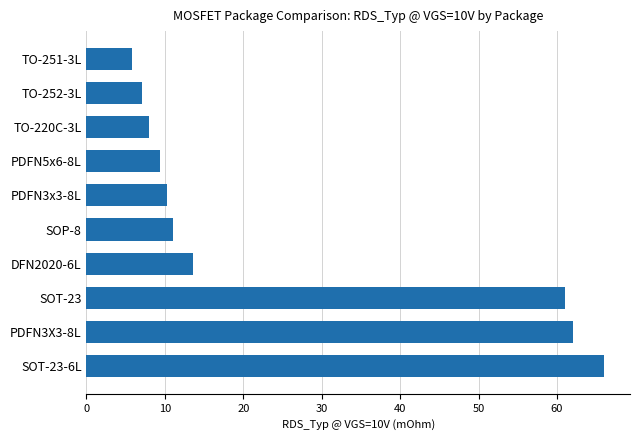

Reading top to bottom, extract all data points from this chart.

5.8	7.1	8.0	9.4	10.3	11.0	13.6	61.0	62.0	66.0